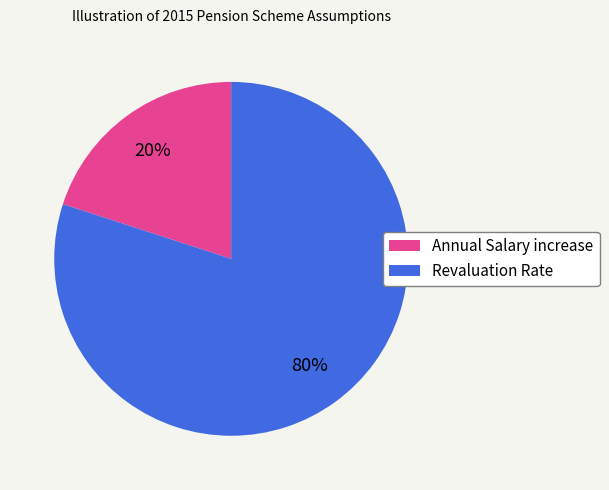

The Annual Salary increase slice represents 20% of the pie. True or false?

True